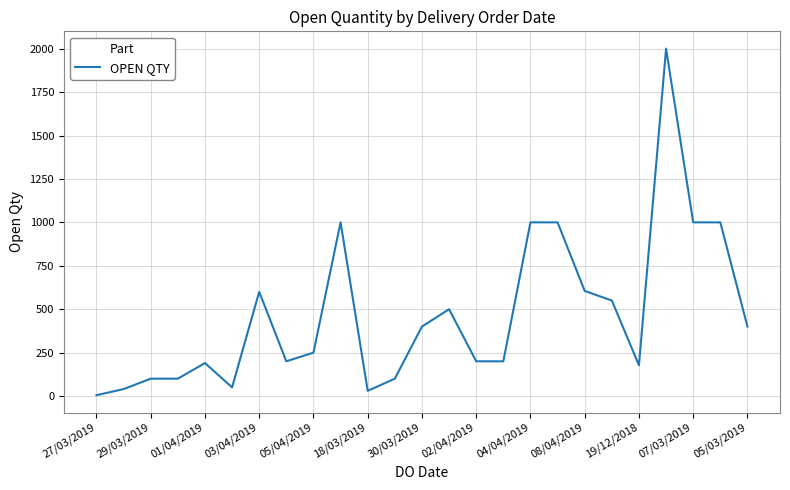

What is the sum of all values?

11697